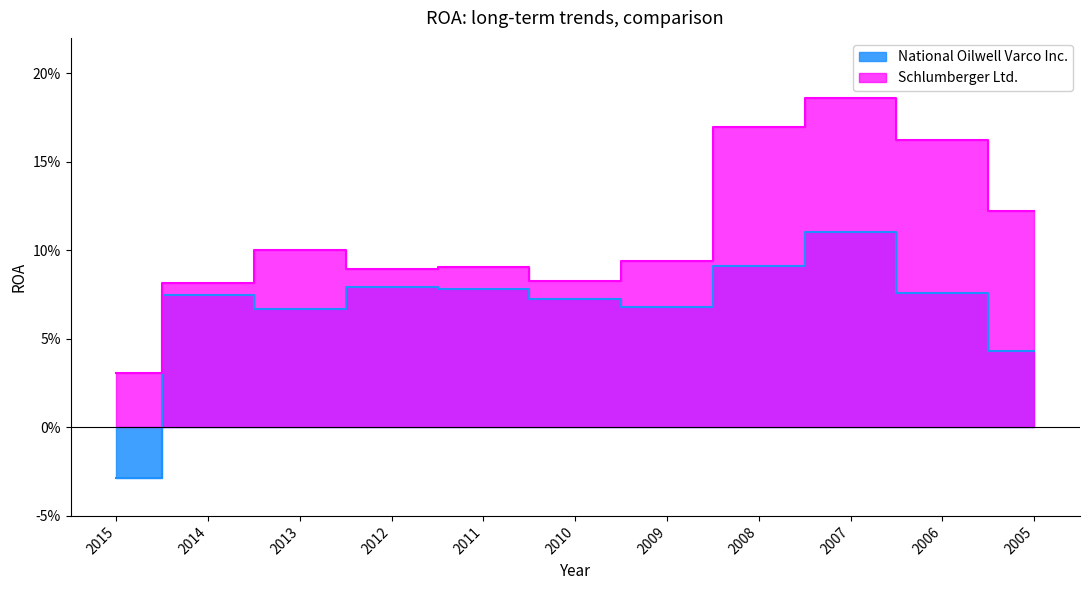

At which label is Schlumberger Ltd. closest to 0?

2015